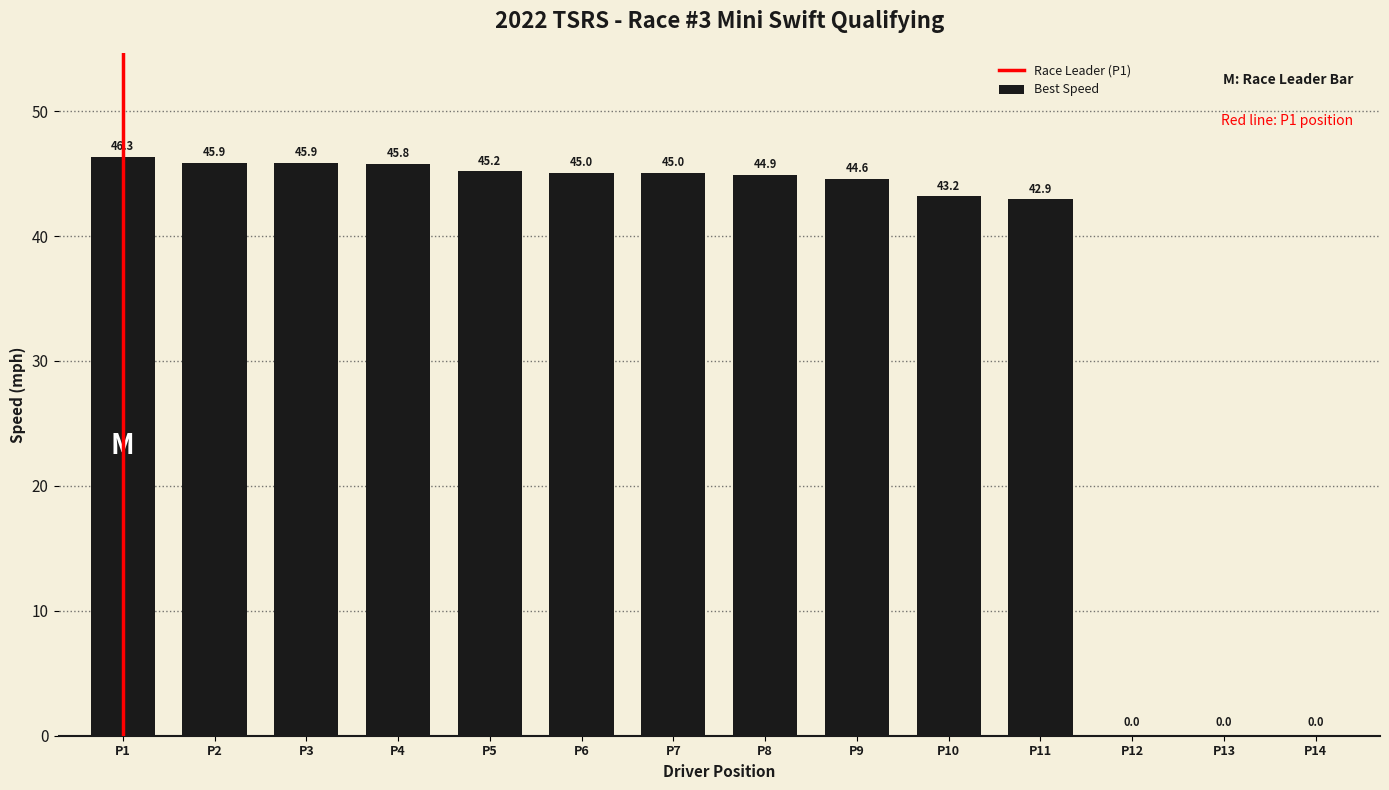

Approximately how many times larger is the value at P7 compared to P10?

1.0